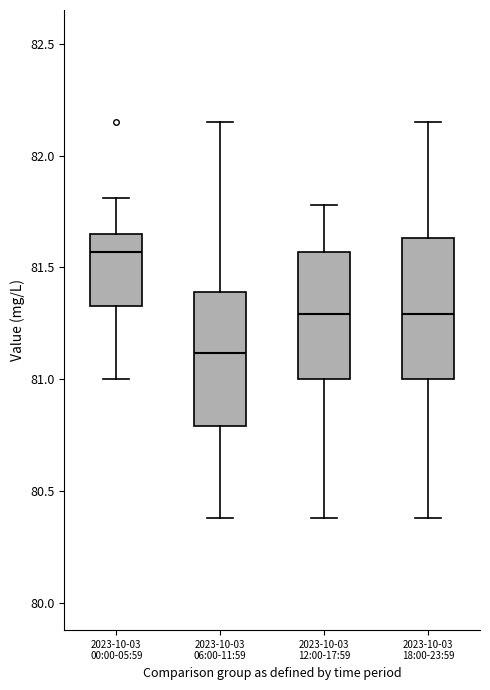

Reading left to right, transcribe this box plot: for each box, give where its median line is, the range the box spans, and where its two whiskers end, as read against the y-axis. The values are not printed on the chart, so give them approximately, as read against the axis.

2023-10-03 00:00-05:59: median 81.55, box 81.35 to 81.65, whiskers 81.00 to 81.80
2023-10-03 06:00-11:59: median 81.10, box 80.80 to 81.40, whiskers 80.40 to 82.15
2023-10-03 12:00-17:59: median 81.30, box 81.00 to 81.55, whiskers 80.40 to 81.80
2023-10-03 18:00-23:59: median 81.30, box 81.00 to 81.65, whiskers 80.40 to 82.15